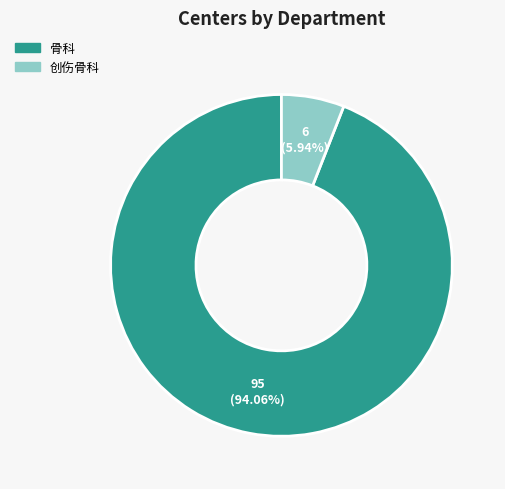

Is the sum of 骨科 and 创伤骨科 greater than half?

Yes